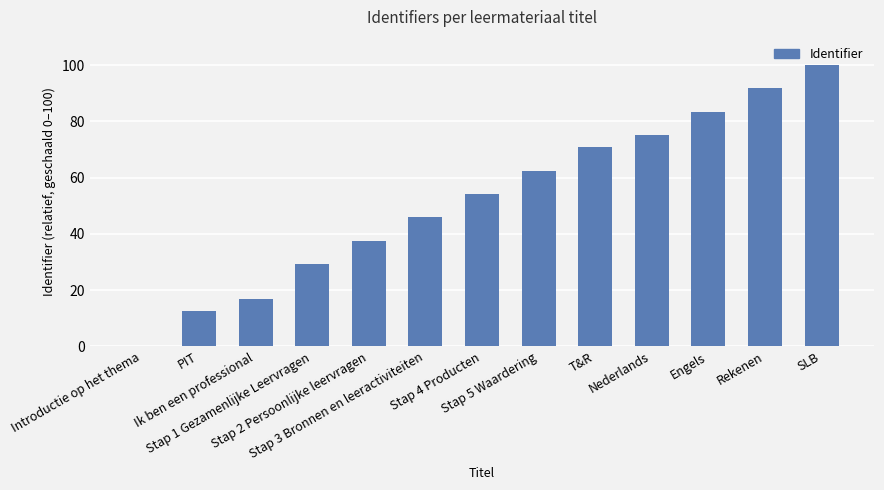

What is the maximum value shown in the chart?

100.0